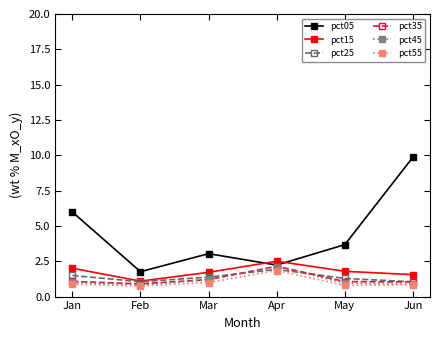

Which series has the largest total across all categories?

pct05